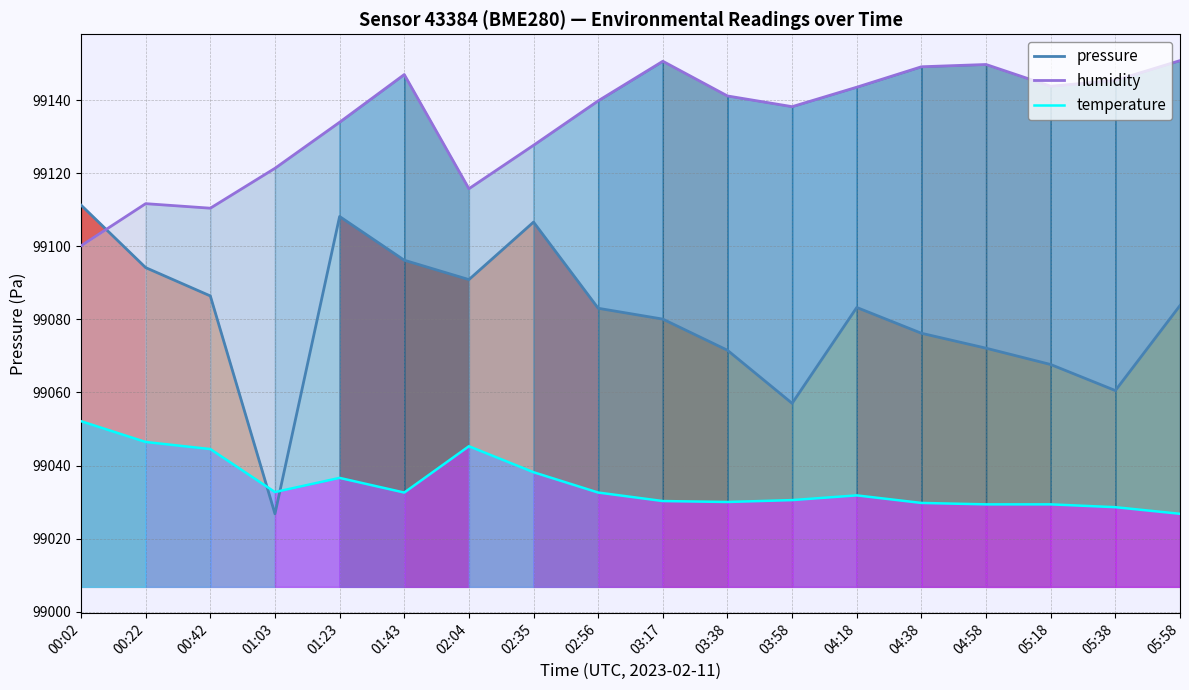

How many interior local peaks does the temperature series have?

3